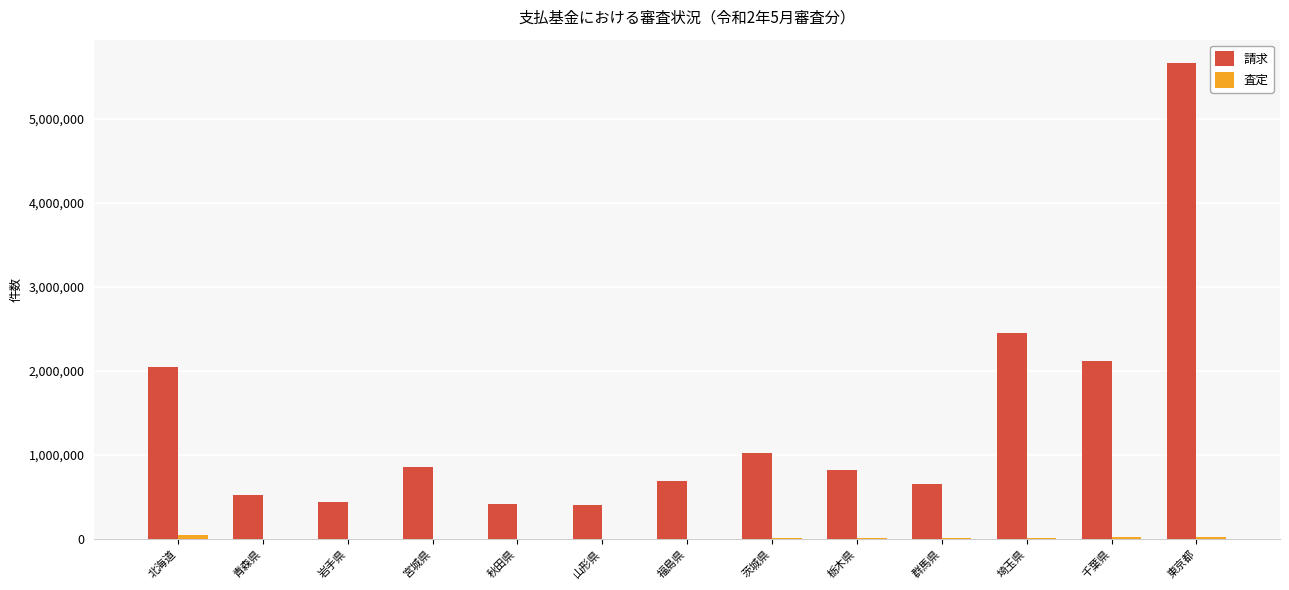

Which series has the largest total across all categories?

請求